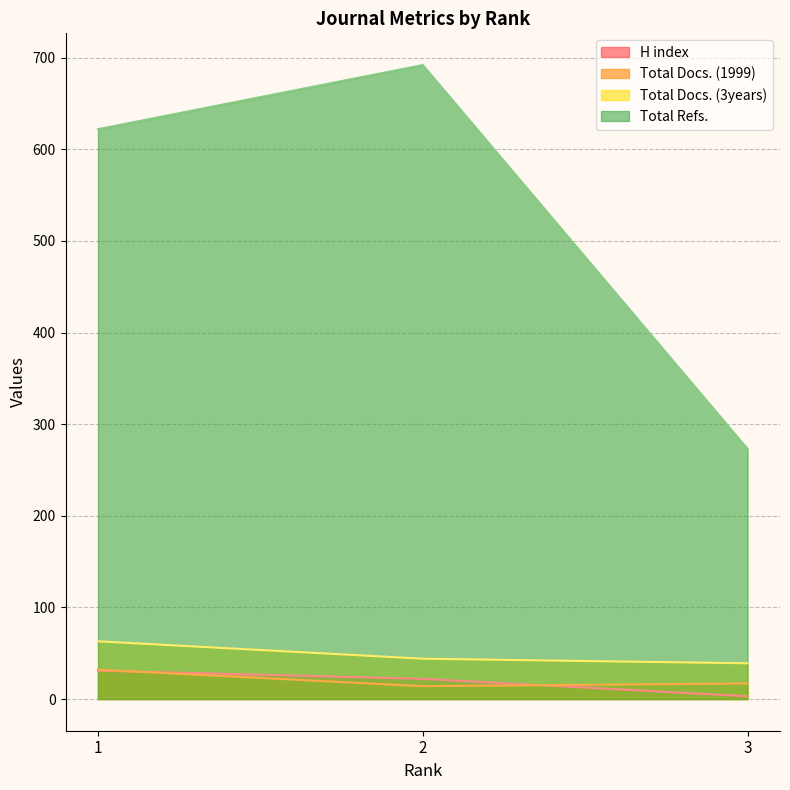

Where does the Total Refs. series first go above 622?

2